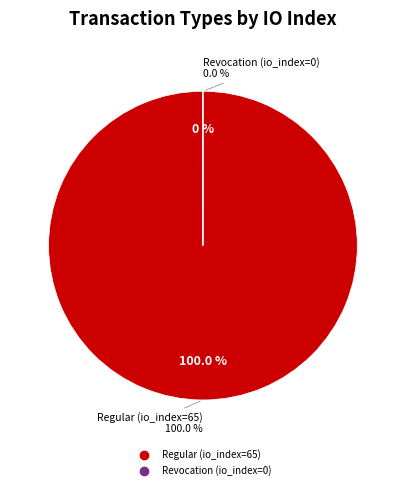

Does any single category account for the majority?

Yes